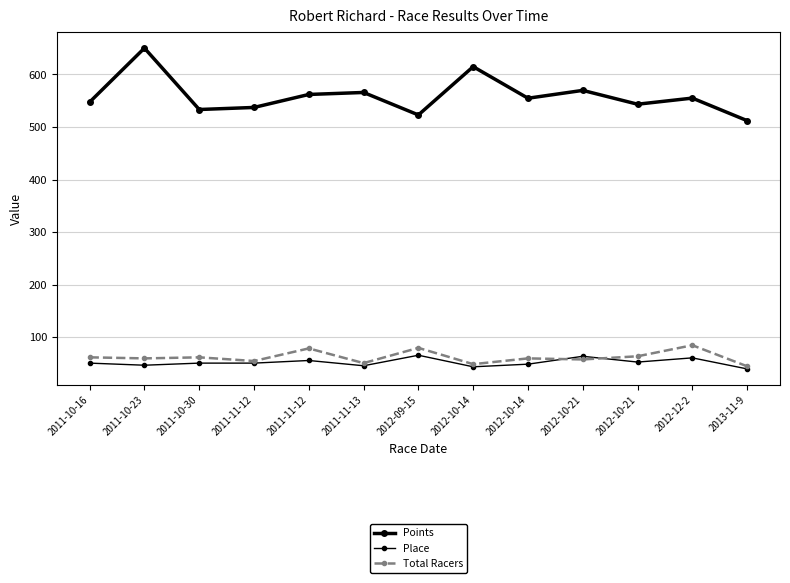

Which label corresponds to the largest value in the chart?

2011-10-23